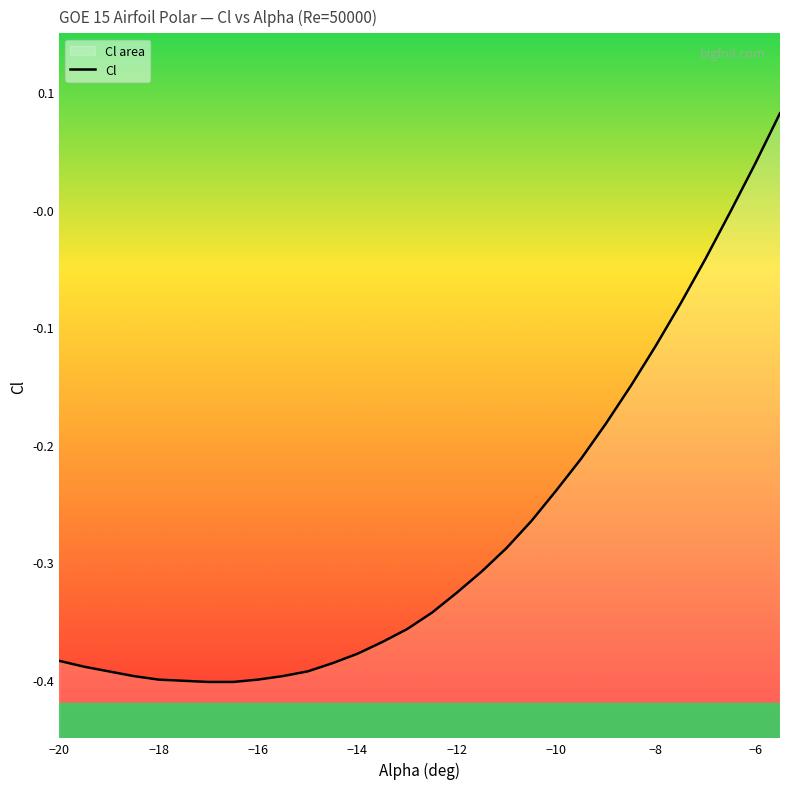

How many values are below 0?

28